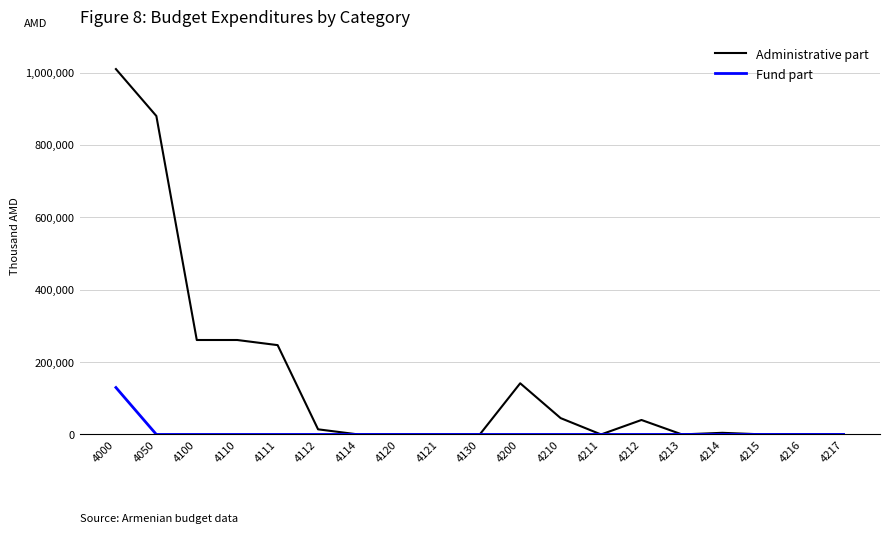

The value of Fund part at 4217 is -43505.0. True or false?

False